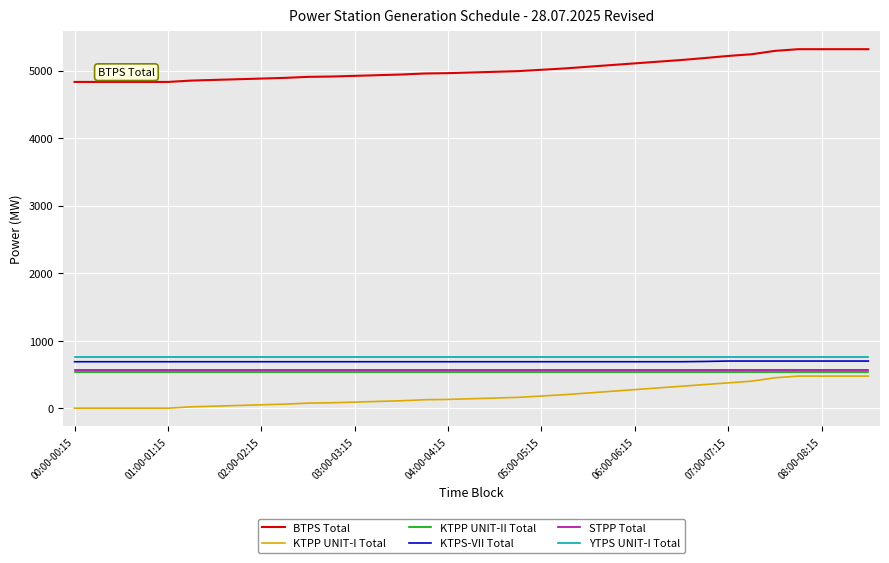

At how many categories does at least one series exceed 2490?

35